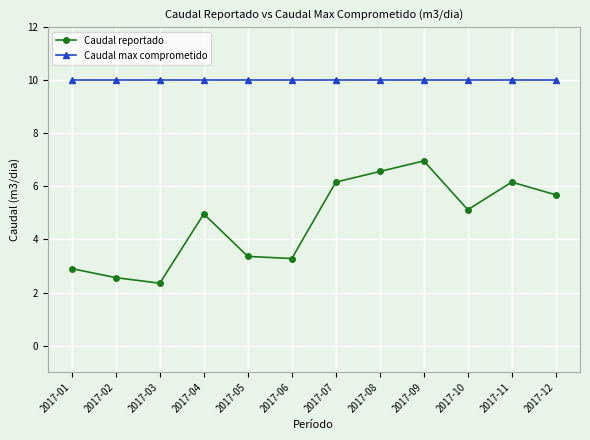

Is this an area chart (filled region under the line)?

No